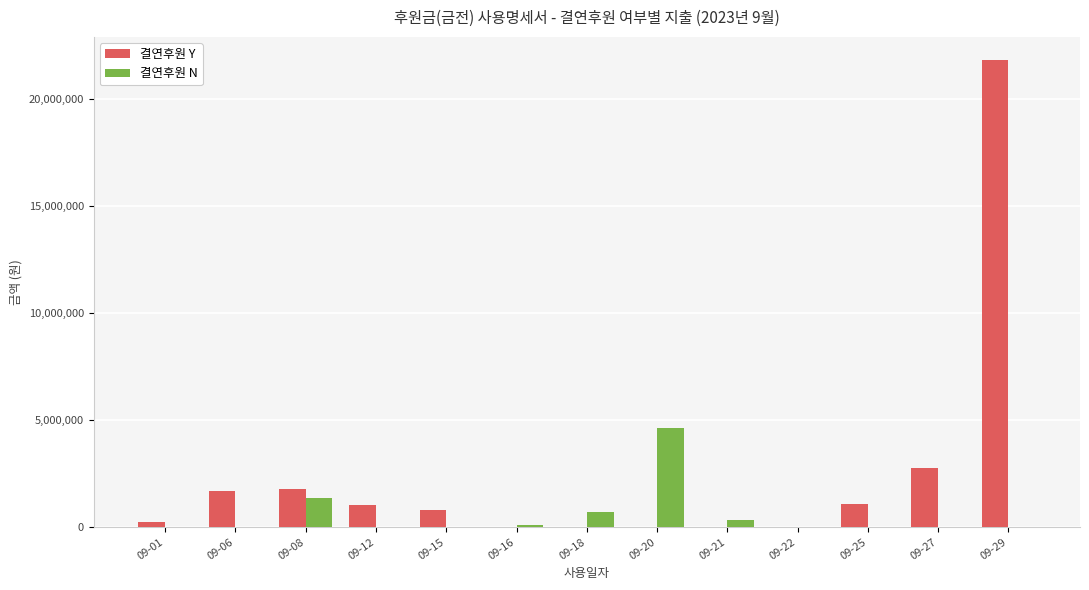

What is the sum of all 결연후원 N values?

7172000